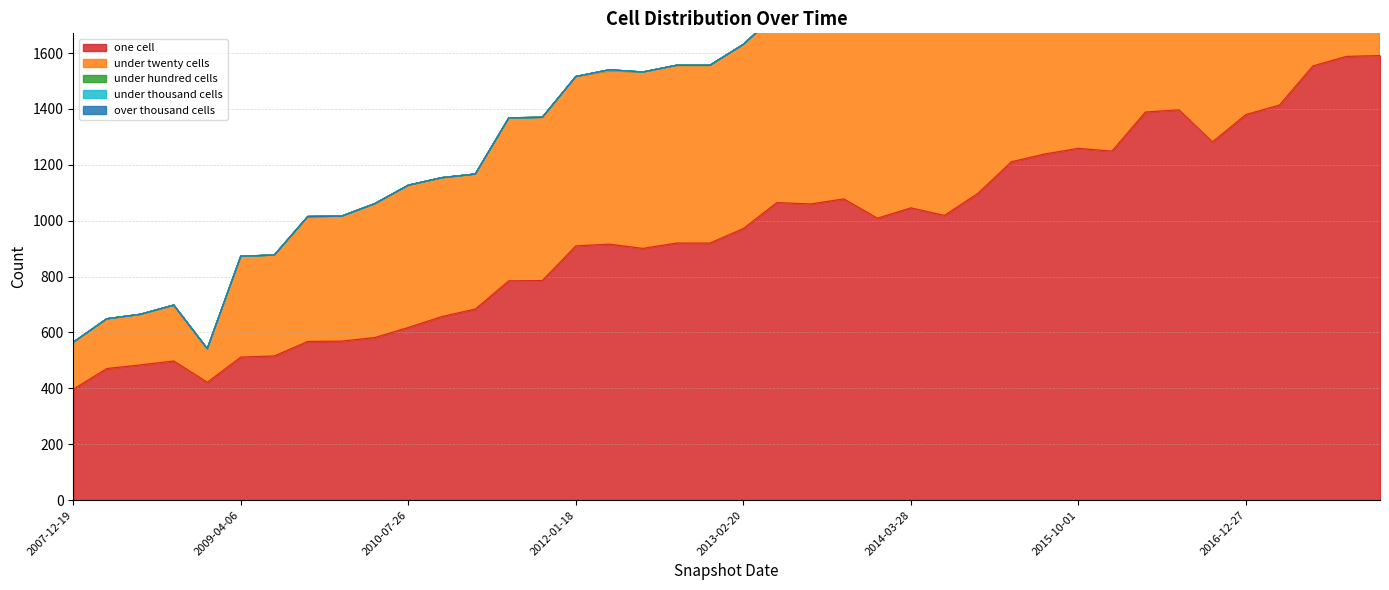

True or false: over_thousand_cells has more than 1 points higher than both neighbors.

False